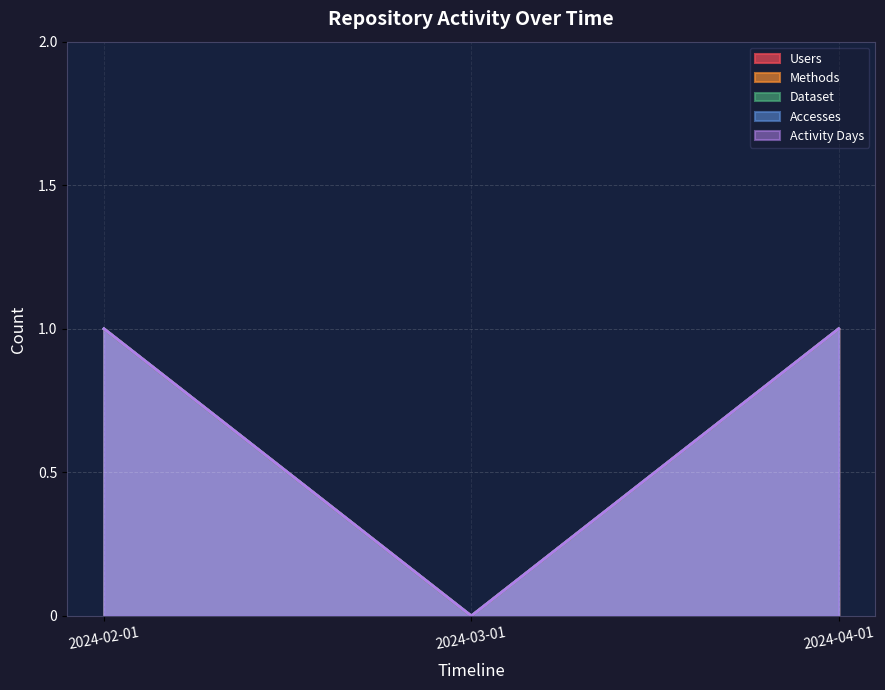

Reading left to right, transcribe all the data shown in this chart.

Users: 2024-02-01=1	2024-03-01=0	2024-04-01=1
Methods: 2024-02-01=1	2024-03-01=0	2024-04-01=1
Dataset: 2024-02-01=1	2024-03-01=0	2024-04-01=1
Accesses: 2024-02-01=1	2024-03-01=0	2024-04-01=1
Activity Days: 2024-02-01=1	2024-03-01=0	2024-04-01=1